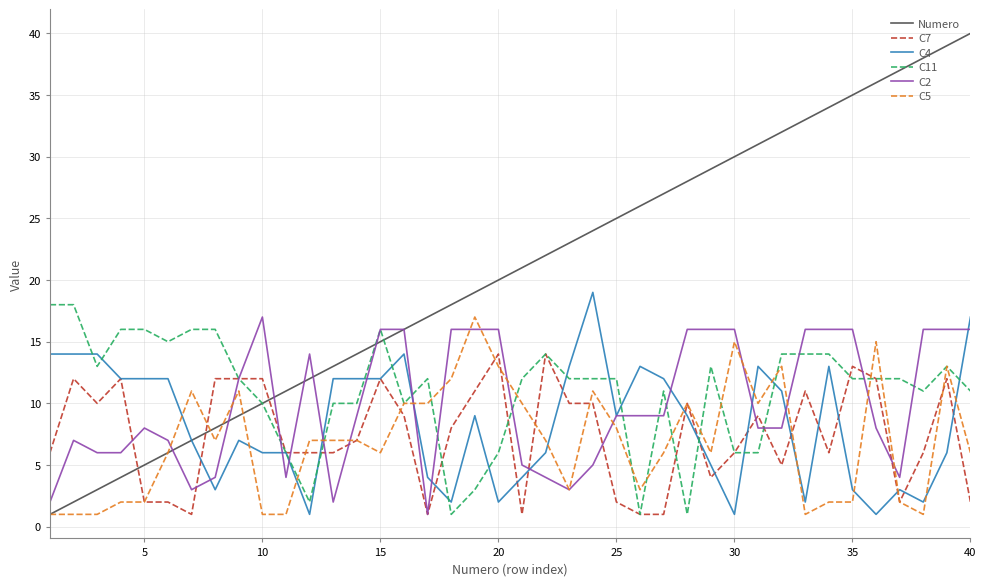

Which series has the widest spread of values?

Numero